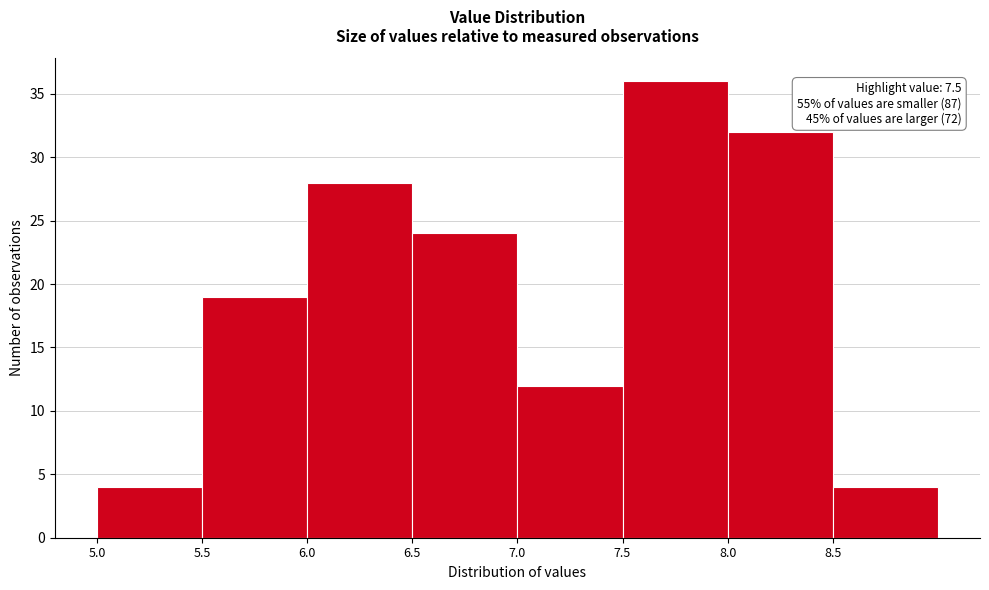

Which range on the x-axis has the tallest bar?

7.5 to 8.0